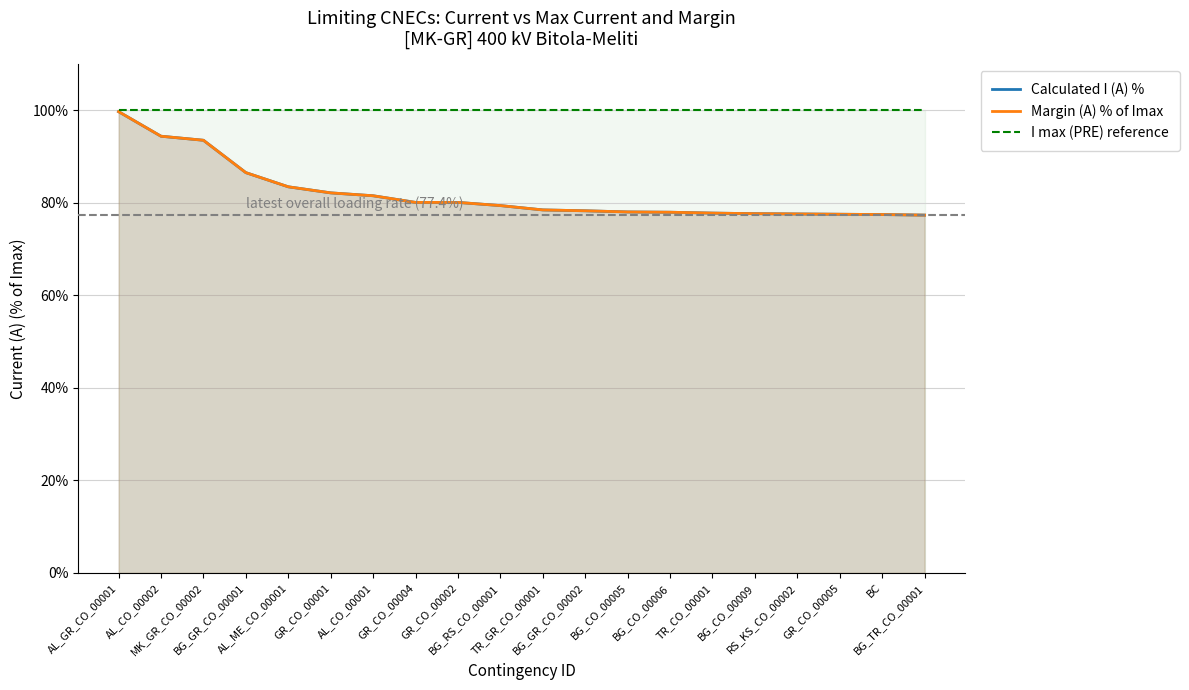

Which has a higher value, GR_CO_00004 or BG_GR_CO_00002?

GR_CO_00004